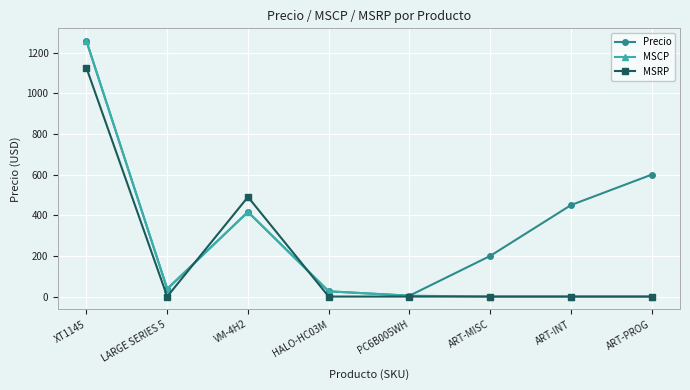

What is the difference between the maximum and minimum values in the MSRP series?

1125.0